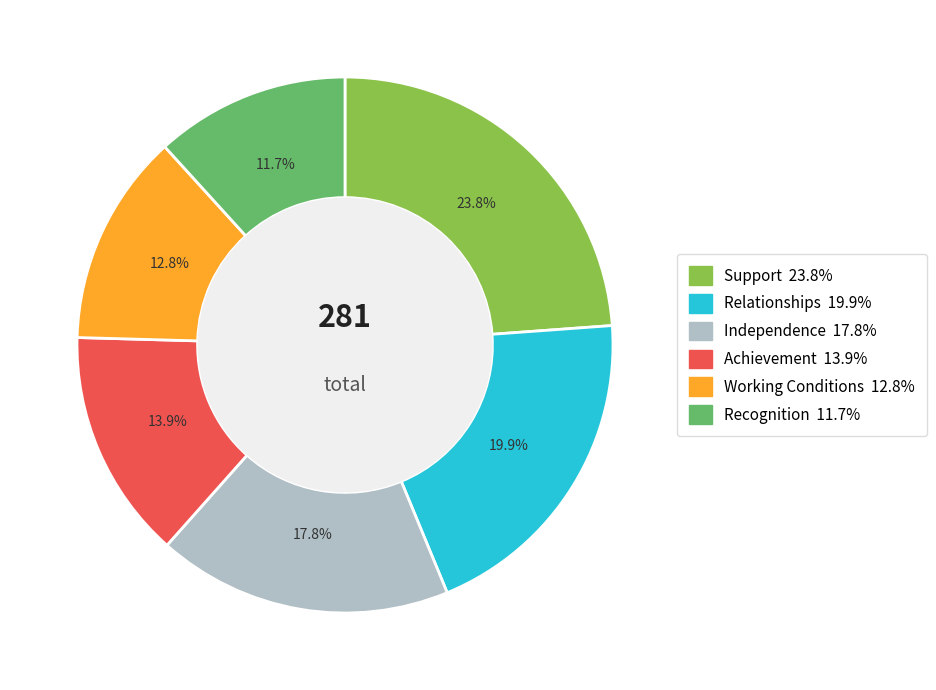

How many slices are in this pie chart?

6